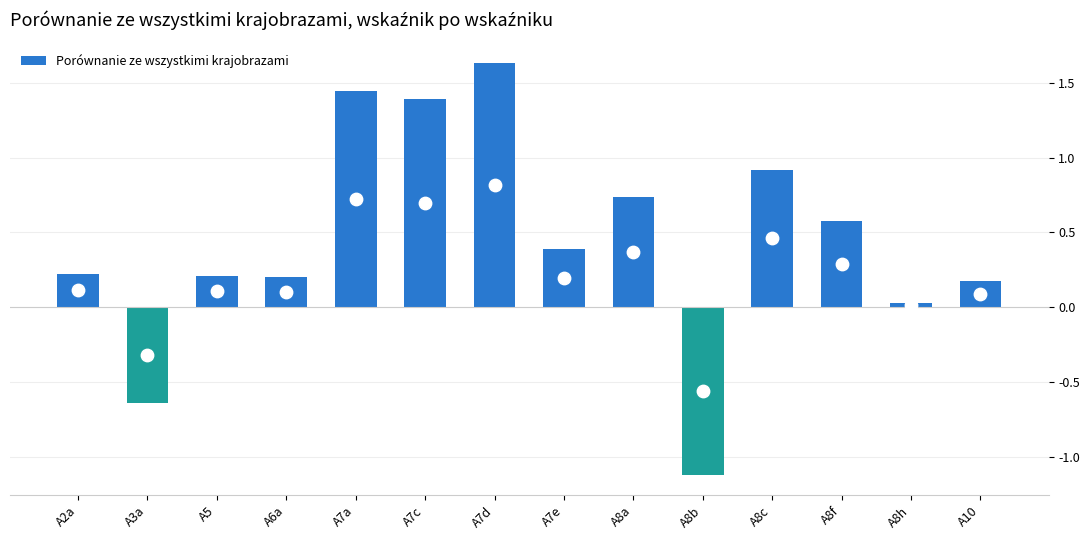

What is the change in value from A7d to A8h?

-1.6